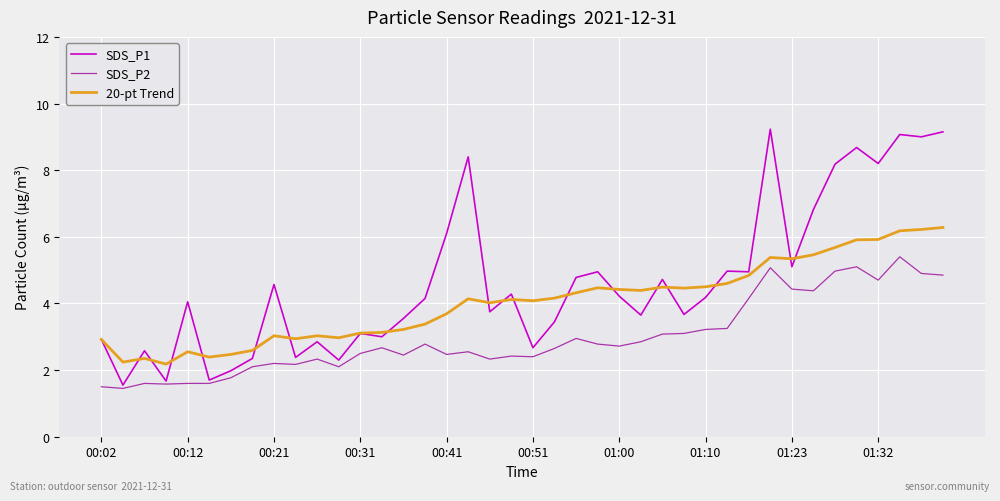

List the series in order of their overall mean, highest first.

SDS_P1, 20-pt Trend, SDS_P2